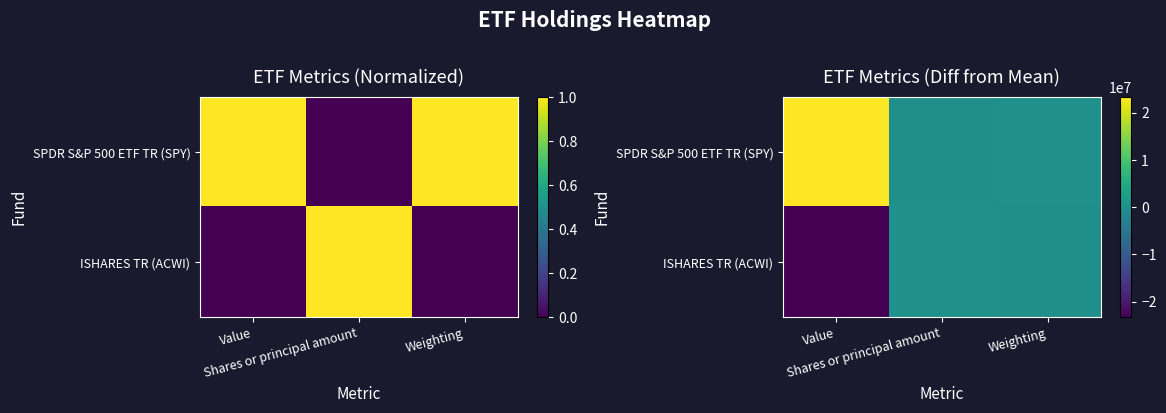

What is the difference between the maximum and minimum values in the SPDR S&P 500 ETF TR (SPY) series?

23432150.5